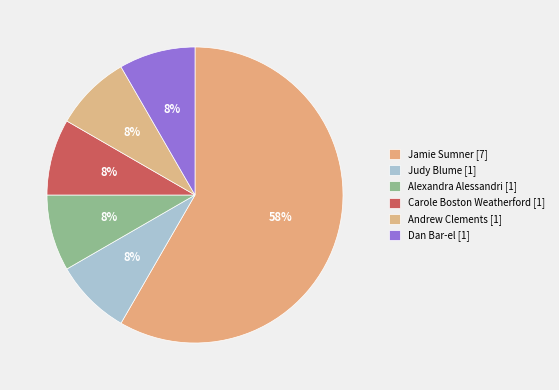

The Judy Blume slice represents 1% of the pie. True or false?

False